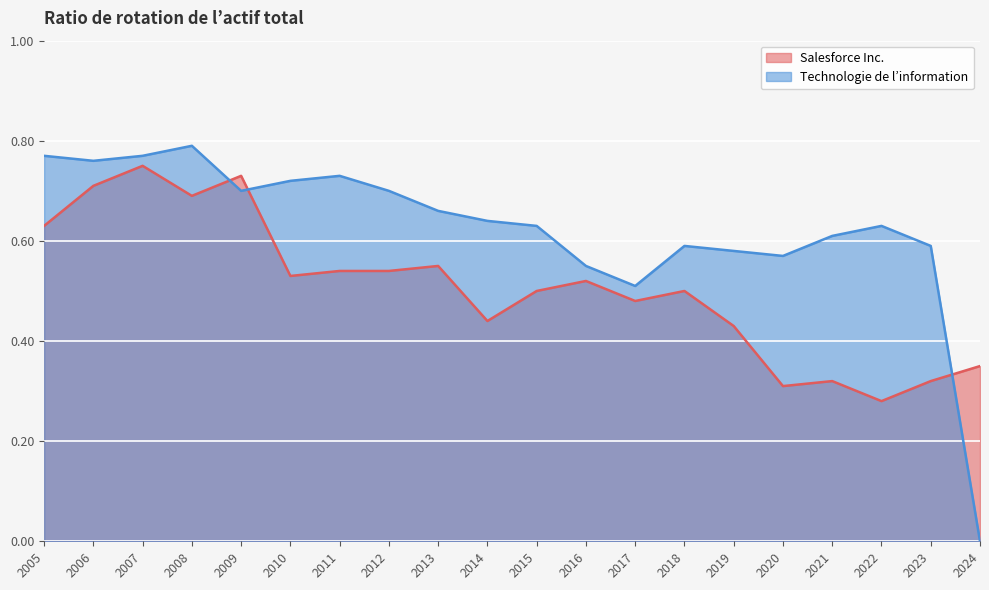

Between 2005 and 2014, which series saw the biggest shift?

Salesforce Inc.